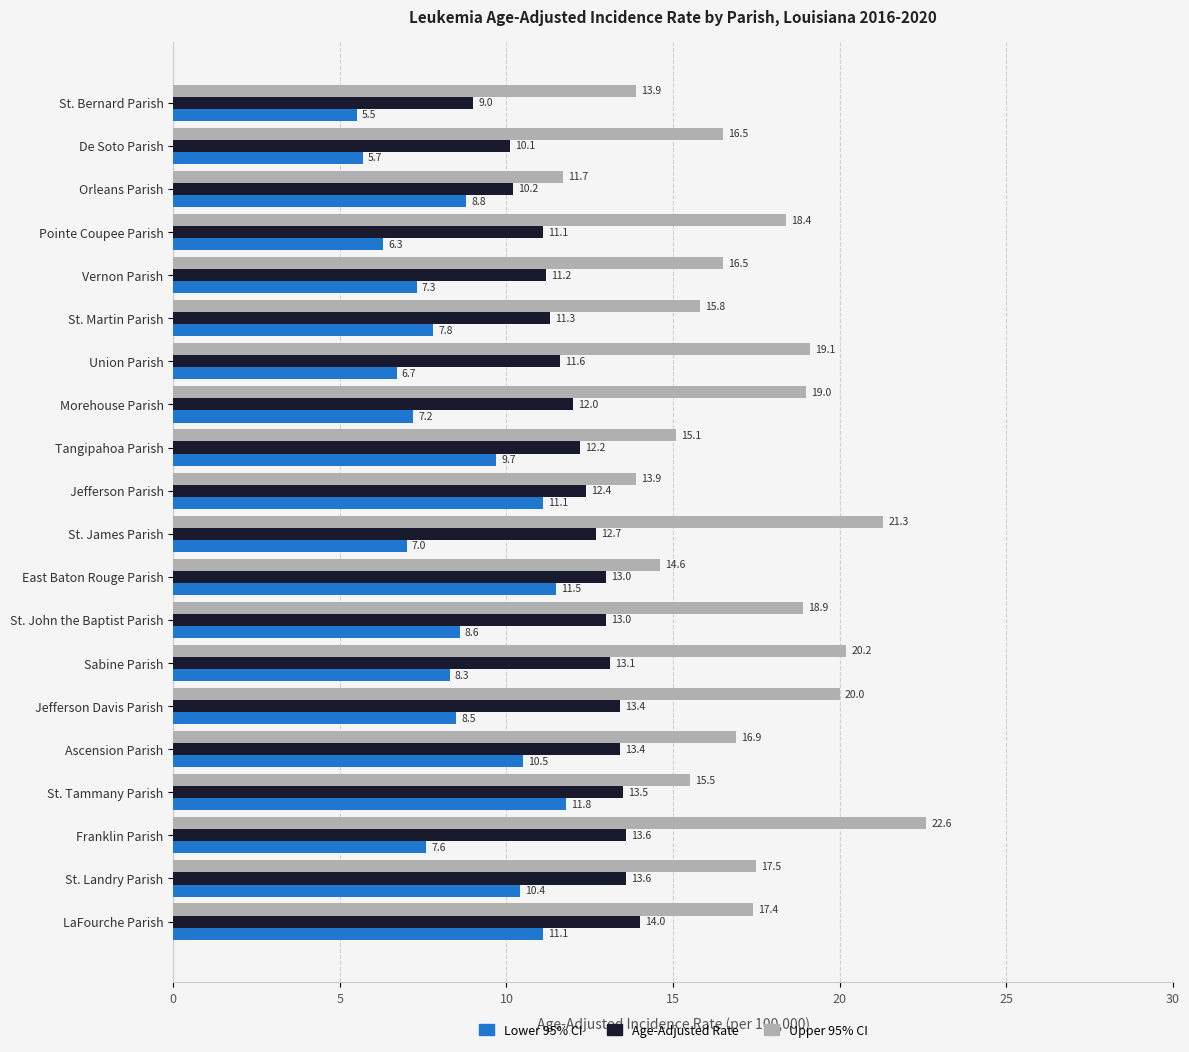

List the series in order of their overall mean, lowest first.

Lower 95% CI, Age-Adjusted Rate, Upper 95% CI